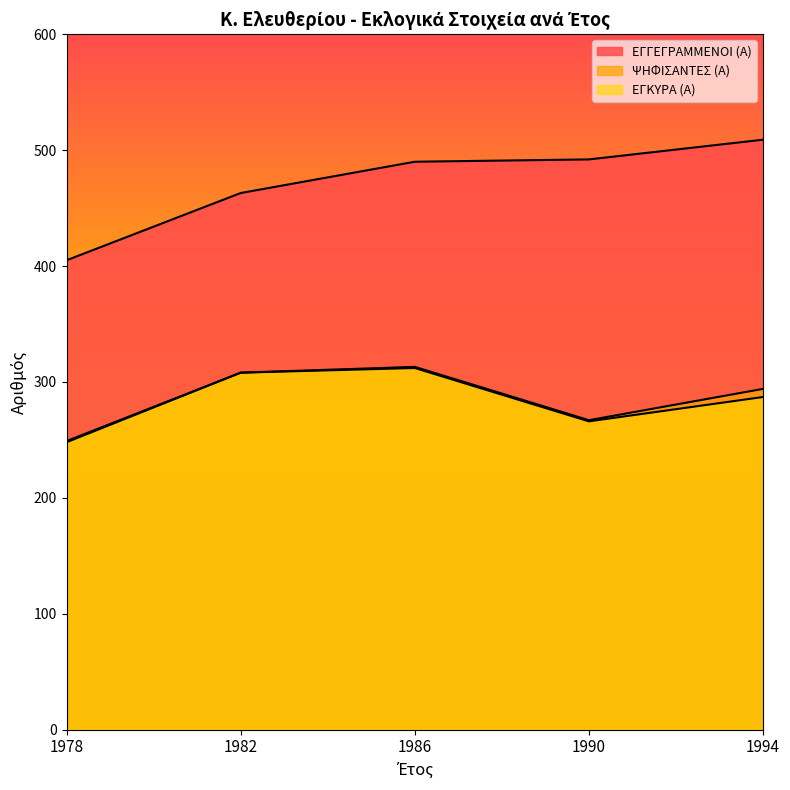

What is the smallest value displayed?

248